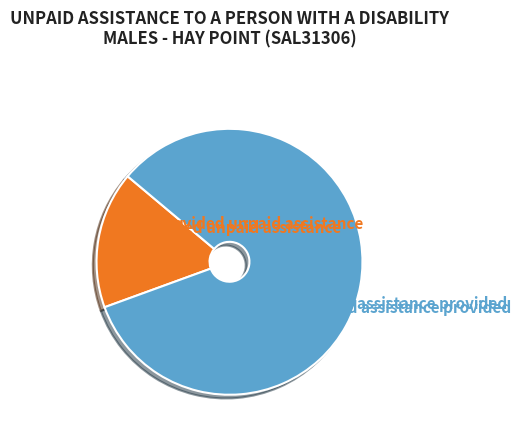

Does any single category account for the majority?

Yes